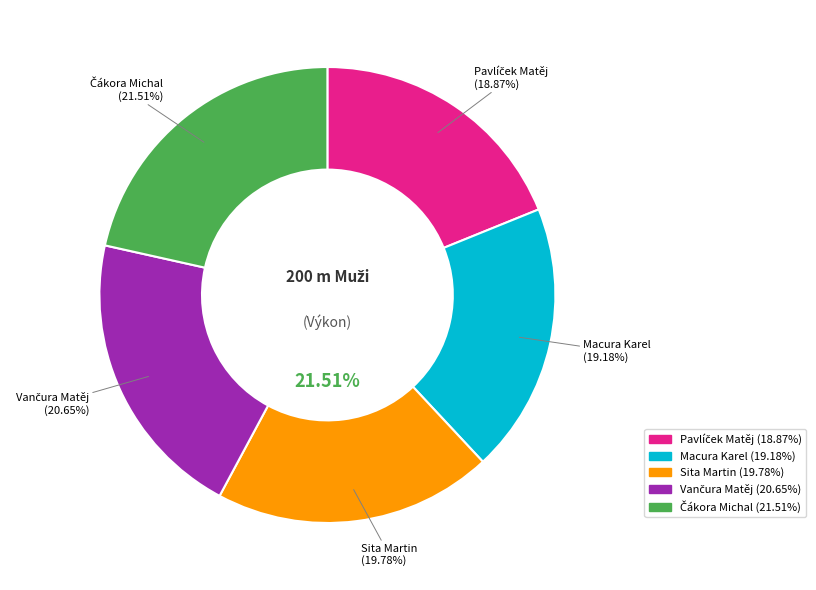

The Čákora Michal slice represents 11% of the pie. True or false?

False